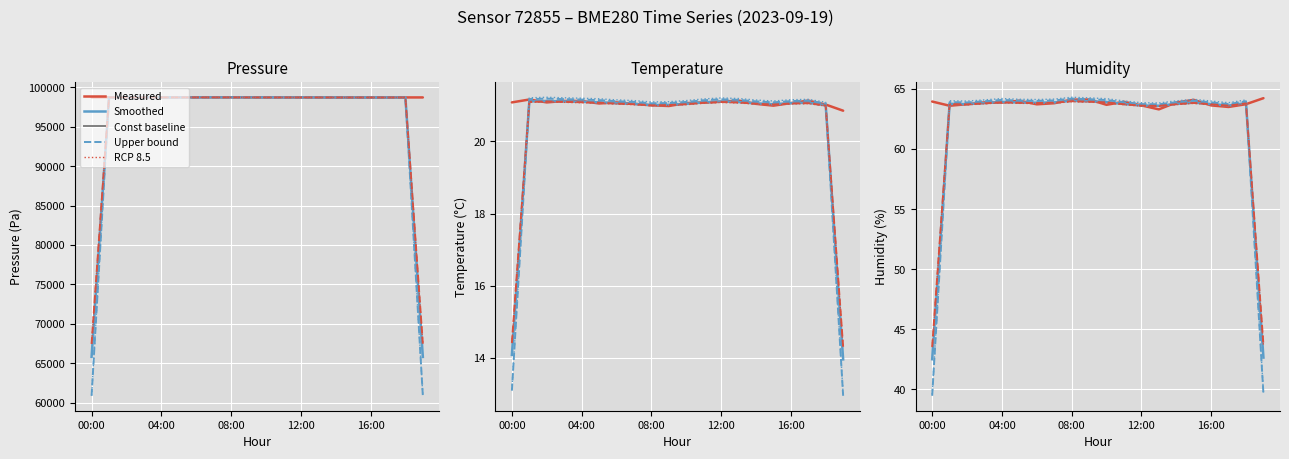

Which category has the lowest value in the pressure series?

16:00